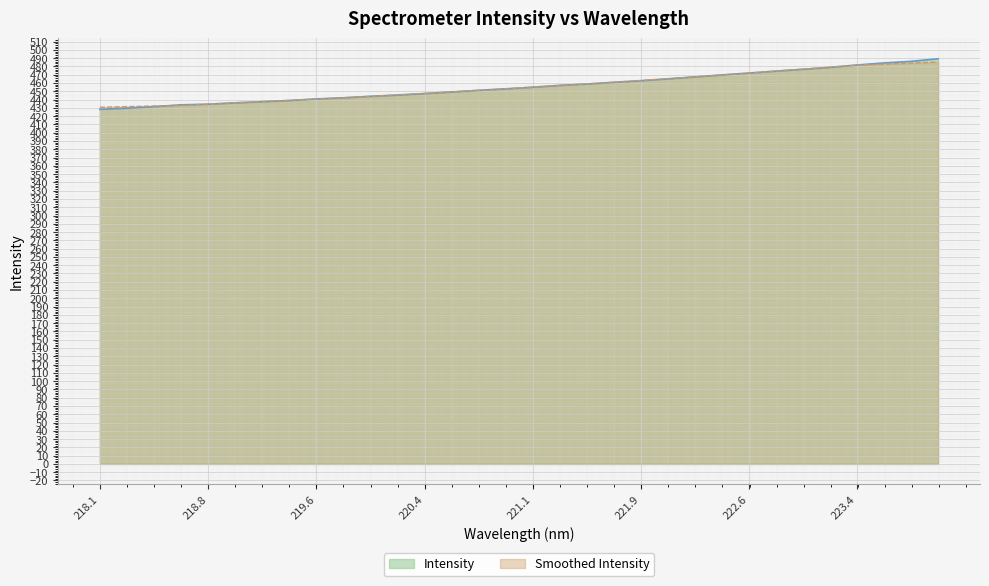

What is the difference between the second highest and second lowest values?

56.6